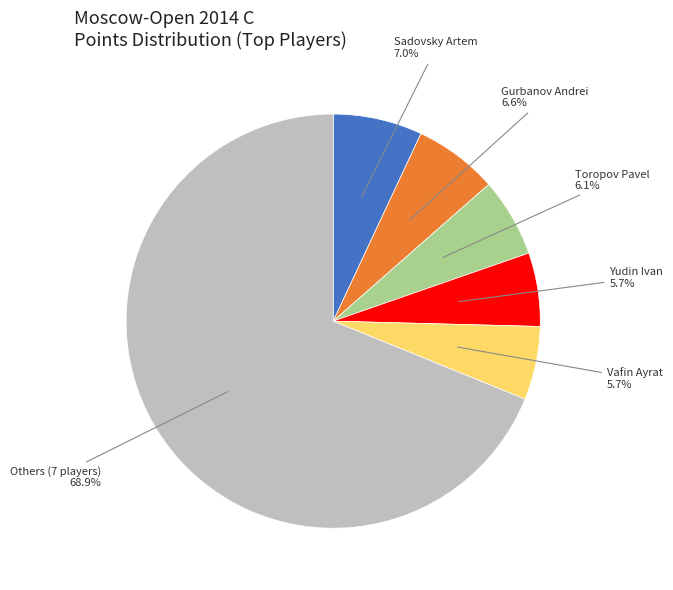

Does any single category account for the majority?

Yes